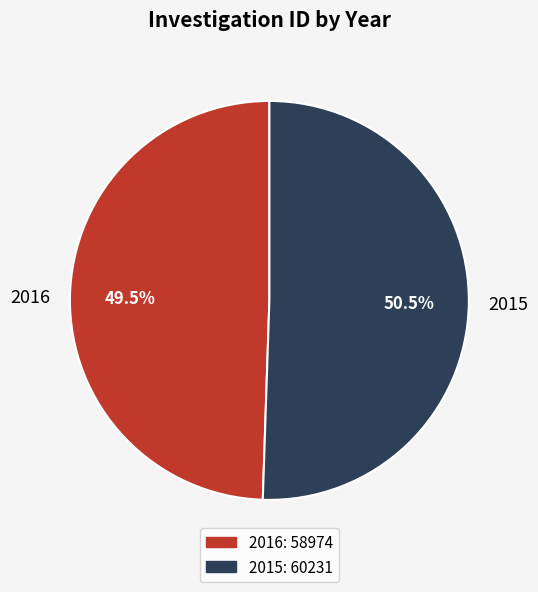

What is the smallest slice in the pie chart?

2016